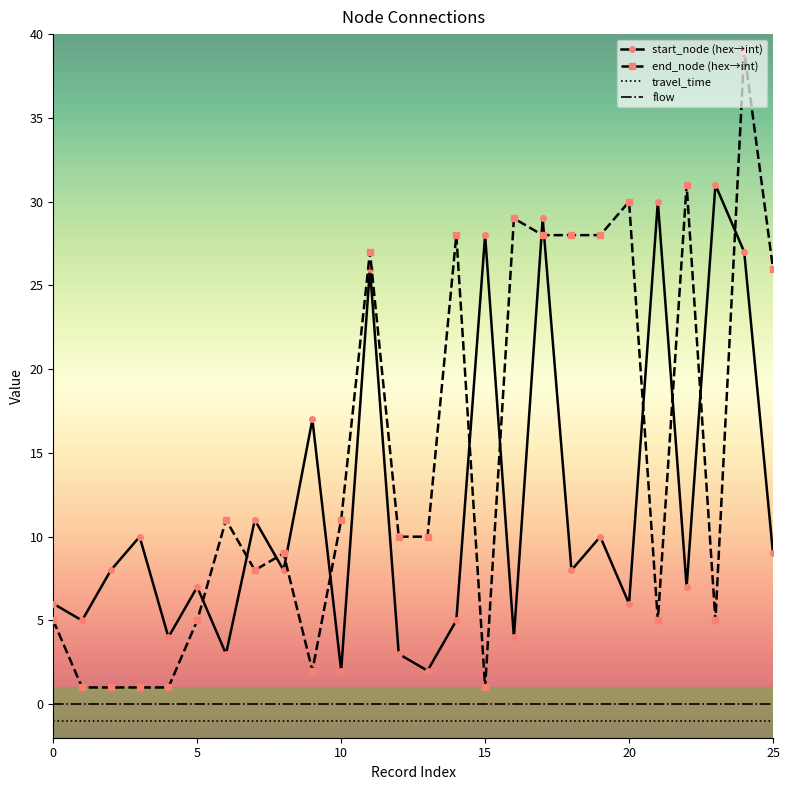

Which series has the largest total across all categories?

end_node (hex→int)